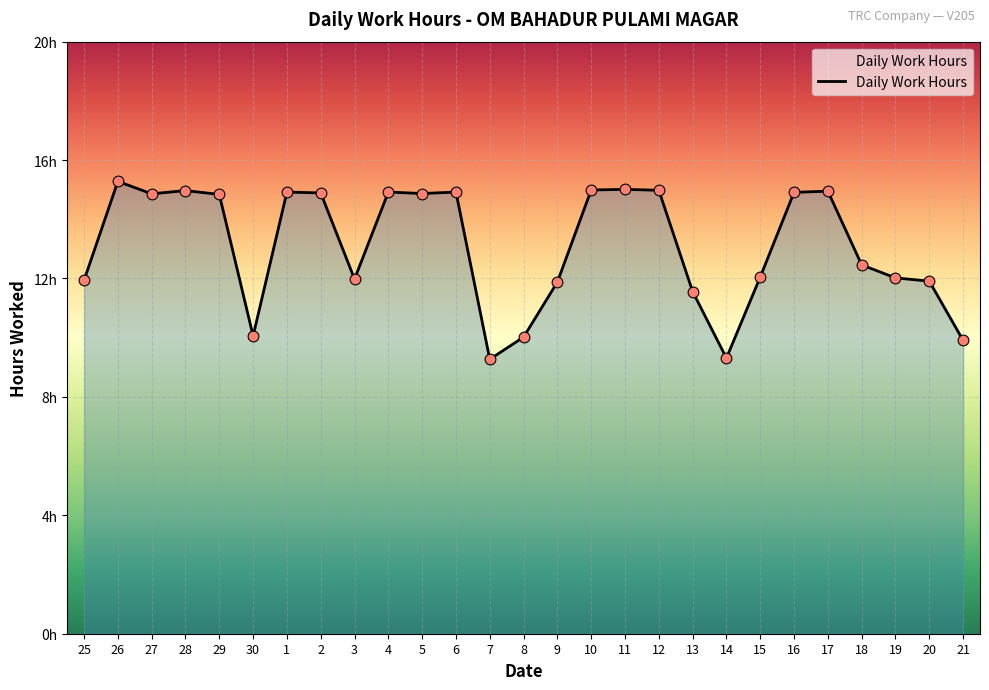

Which has a higher value, 29 or 9?

29